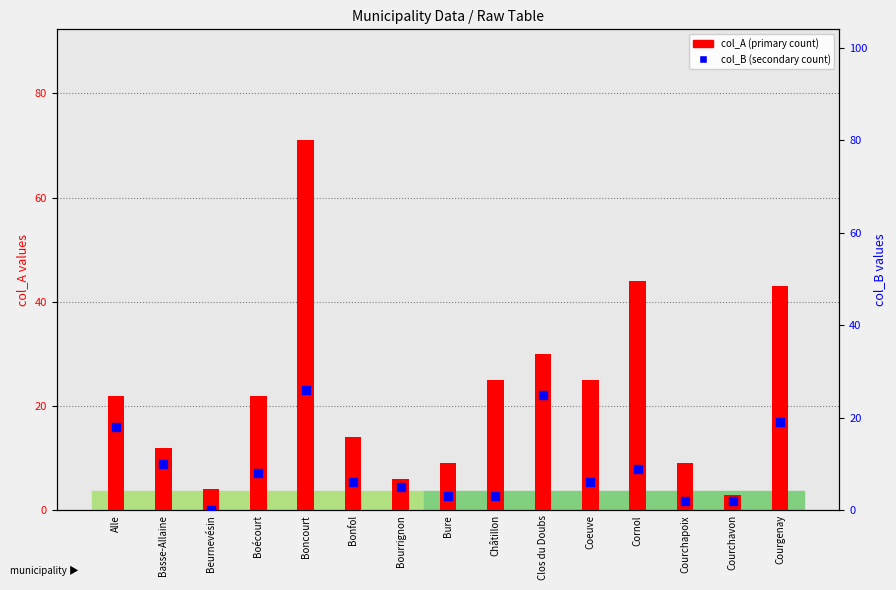

At which category is the sum across all series the highest?

Boncourt